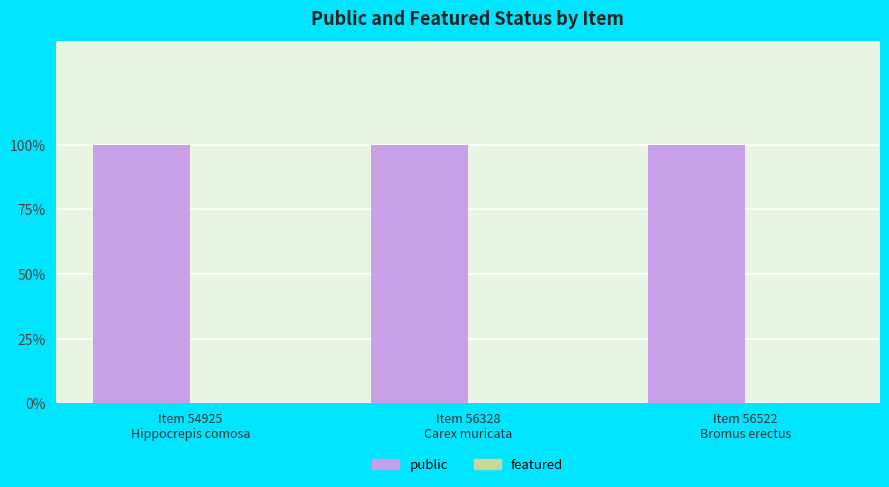

Is the value of public at Item 56522
Bromus erectus greater than the value of featured at Item 56328
Carex muricata?

Yes